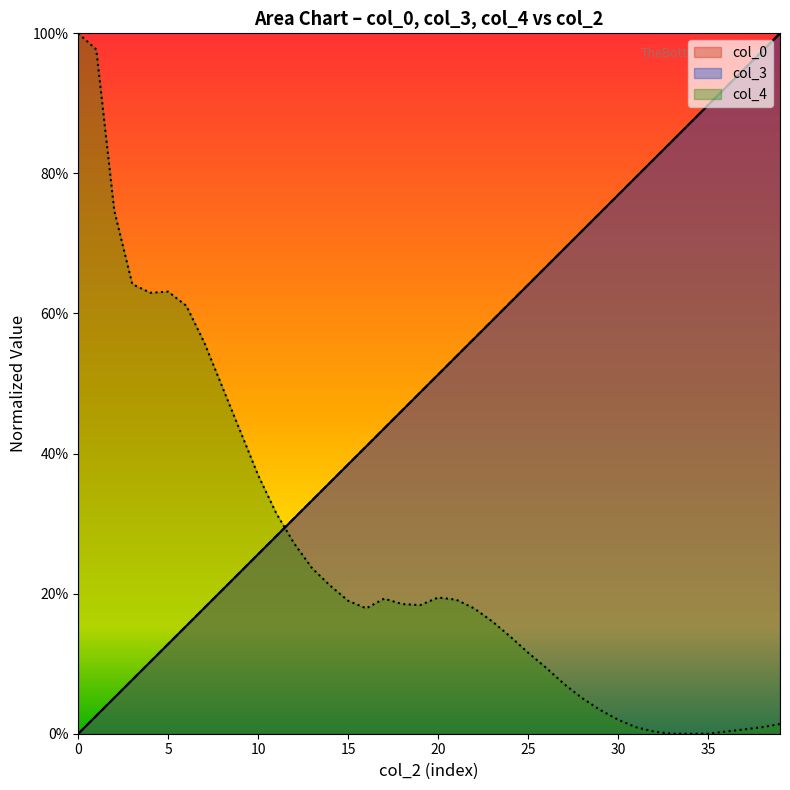

What are all the series names shown in the legend?

col_0, col_3, col_4